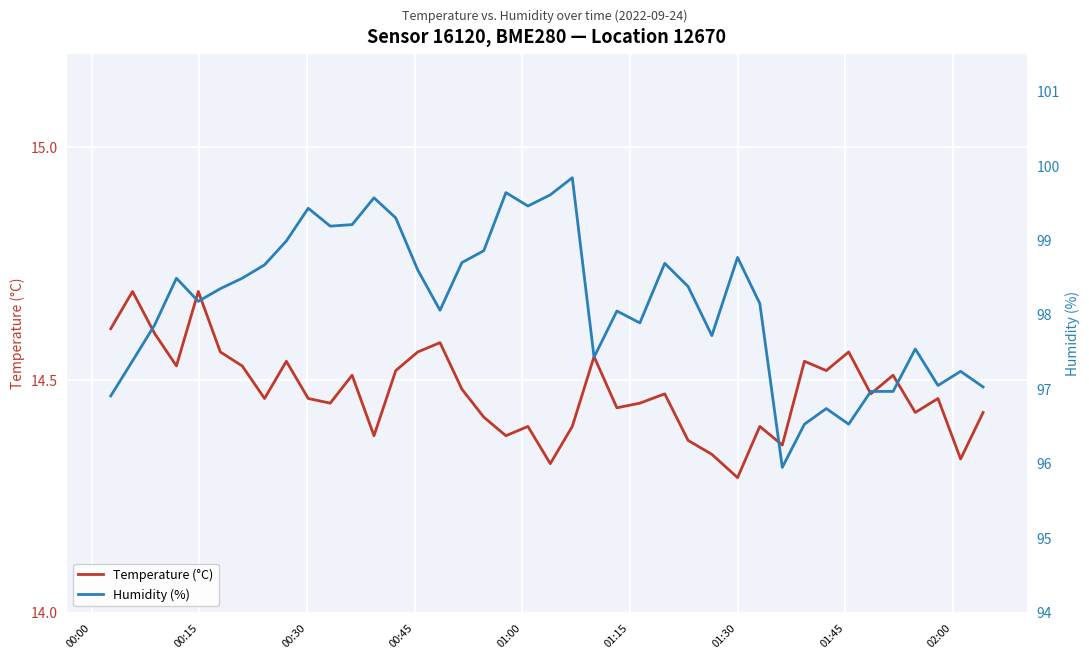

What is the highest value of the Temperature (°C) series?

14.7